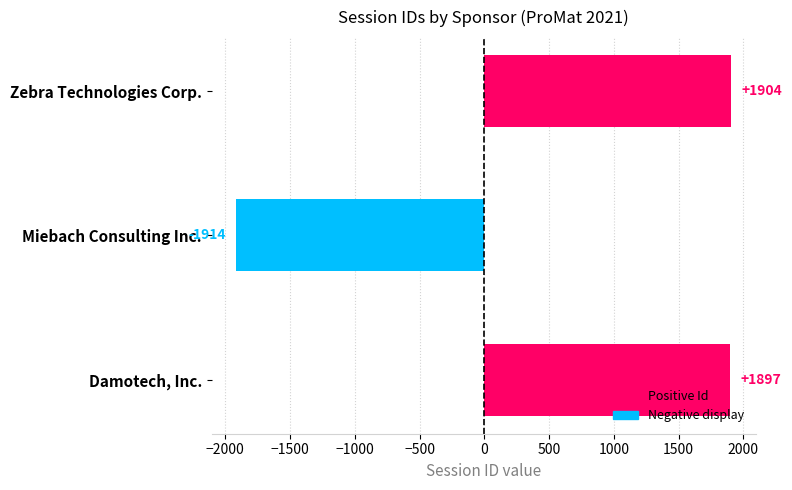

What is the difference between the maximum and minimum values?

3818